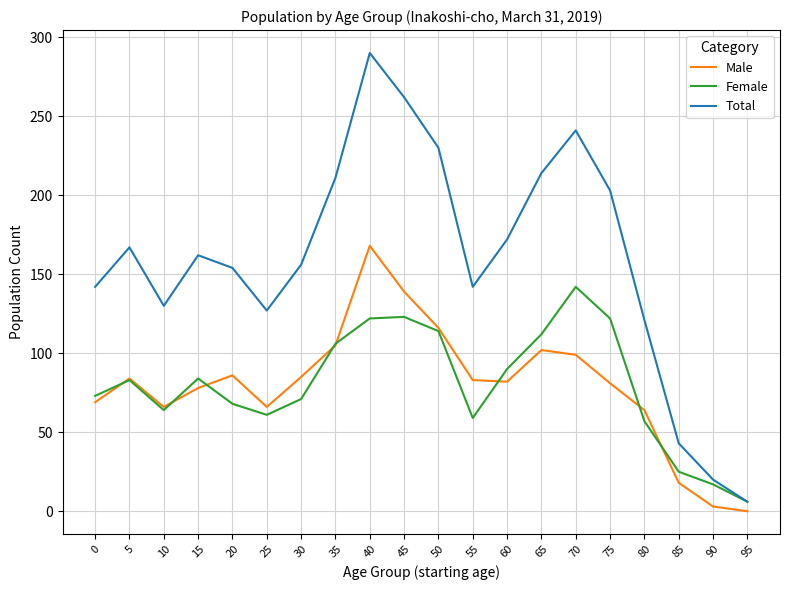

Which series has the widest spread of values?

Total